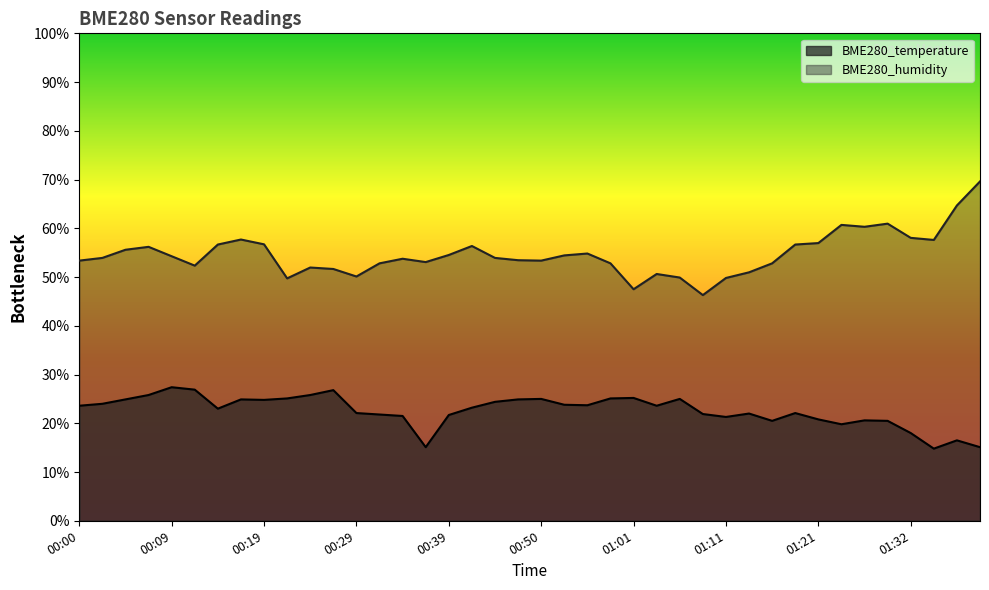

List the series in order of their peak value, highest first.

BME280_humidity, BME280_temperature